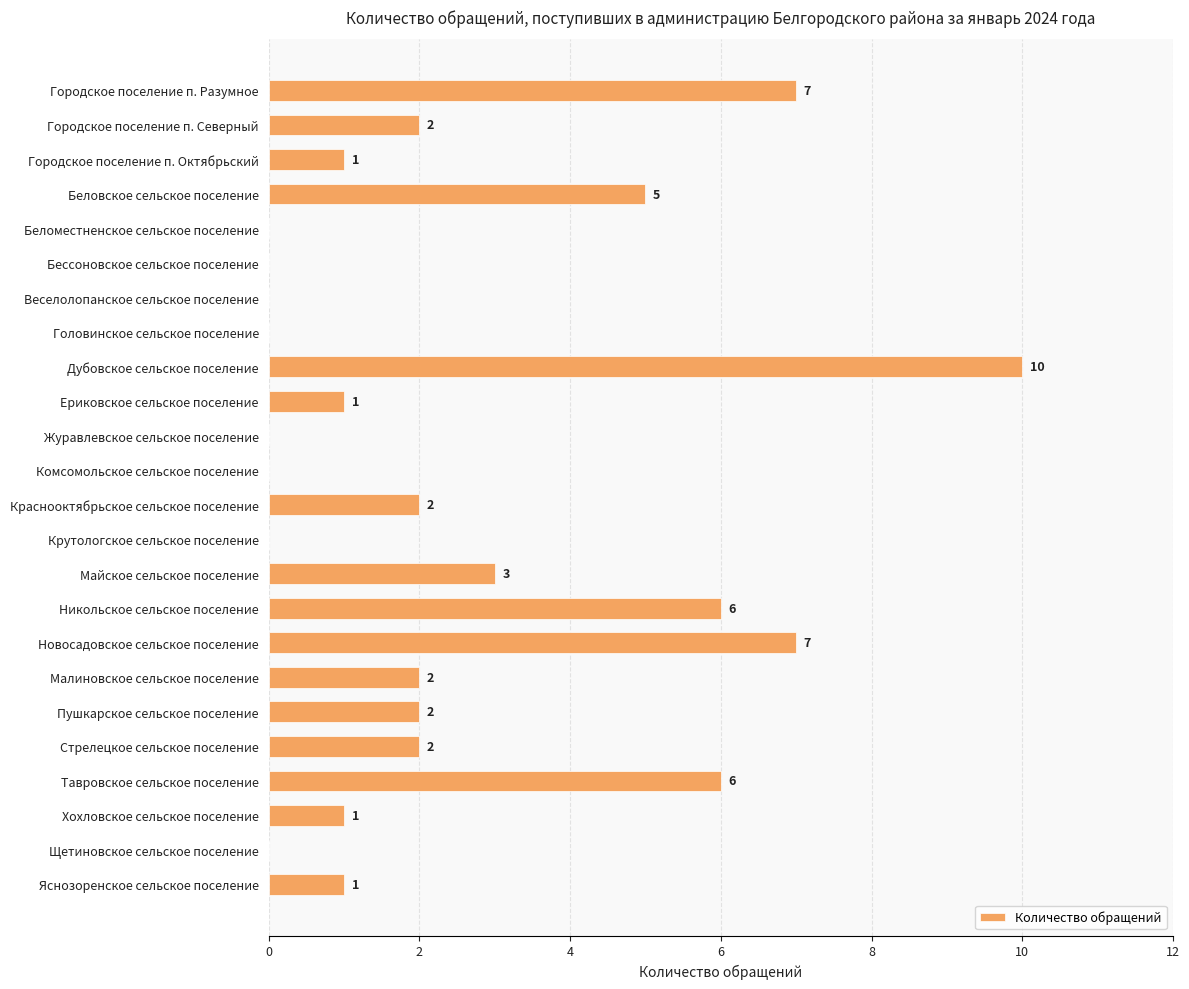

Are the bars grouped side by side (vs. stacked)?

No